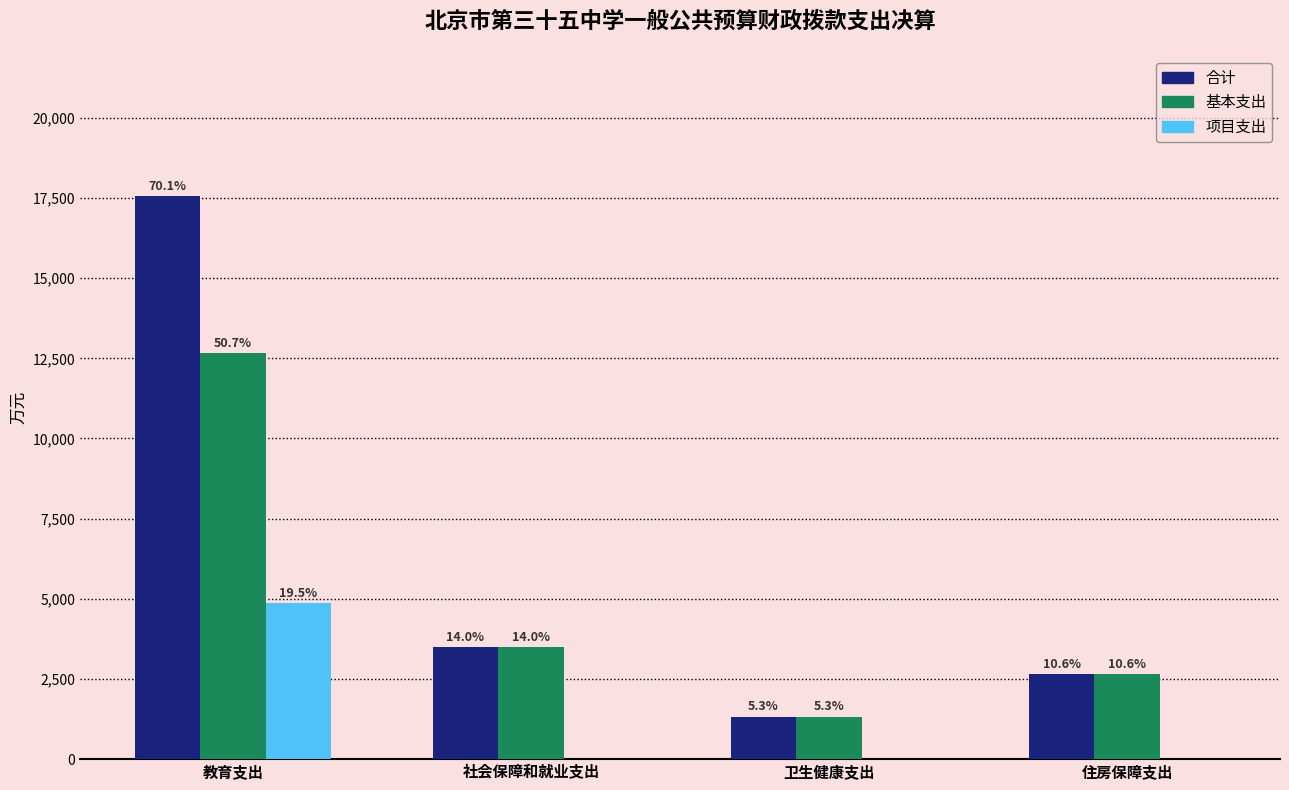

Is it true that 合计 equals 4329.7 at 住房保障支出?

False